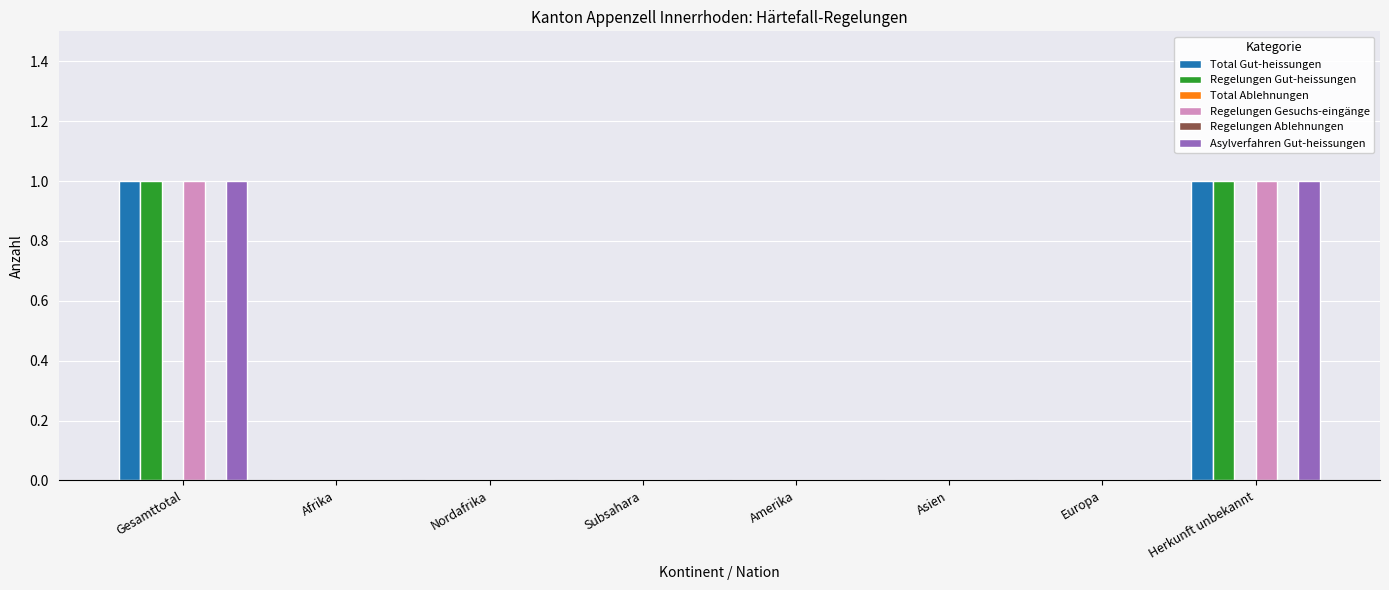

Reading right to left, transcribe all the data shown in this chart.

Total Gut-heissungen: Herkunft unbekannt=1	Europa=0	Asien=0	Amerika=0	Subsahara=0	Nordafrika=0	Afrika=0	Gesamttotal=1
Regelungen Gut-heissungen: Herkunft unbekannt=1	Europa=0	Asien=0	Amerika=0	Subsahara=0	Nordafrika=0	Afrika=0	Gesamttotal=1
Total Ablehnungen: Herkunft unbekannt=0	Europa=0	Asien=0	Amerika=0	Subsahara=0	Nordafrika=0	Afrika=0	Gesamttotal=0
Regelungen Gesuchs-eingänge: Herkunft unbekannt=1	Europa=0	Asien=0	Amerika=0	Subsahara=0	Nordafrika=0	Afrika=0	Gesamttotal=1
Regelungen Ablehnungen: Herkunft unbekannt=0	Europa=0	Asien=0	Amerika=0	Subsahara=0	Nordafrika=0	Afrika=0	Gesamttotal=0
Asylverfahren Gut-heissungen: Herkunft unbekannt=1	Europa=0	Asien=0	Amerika=0	Subsahara=0	Nordafrika=0	Afrika=0	Gesamttotal=1